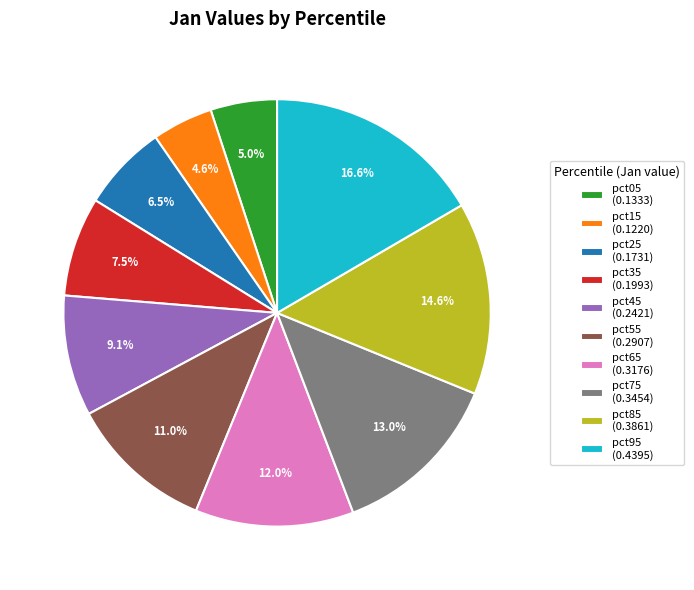

How many segments does this pie chart have?

10